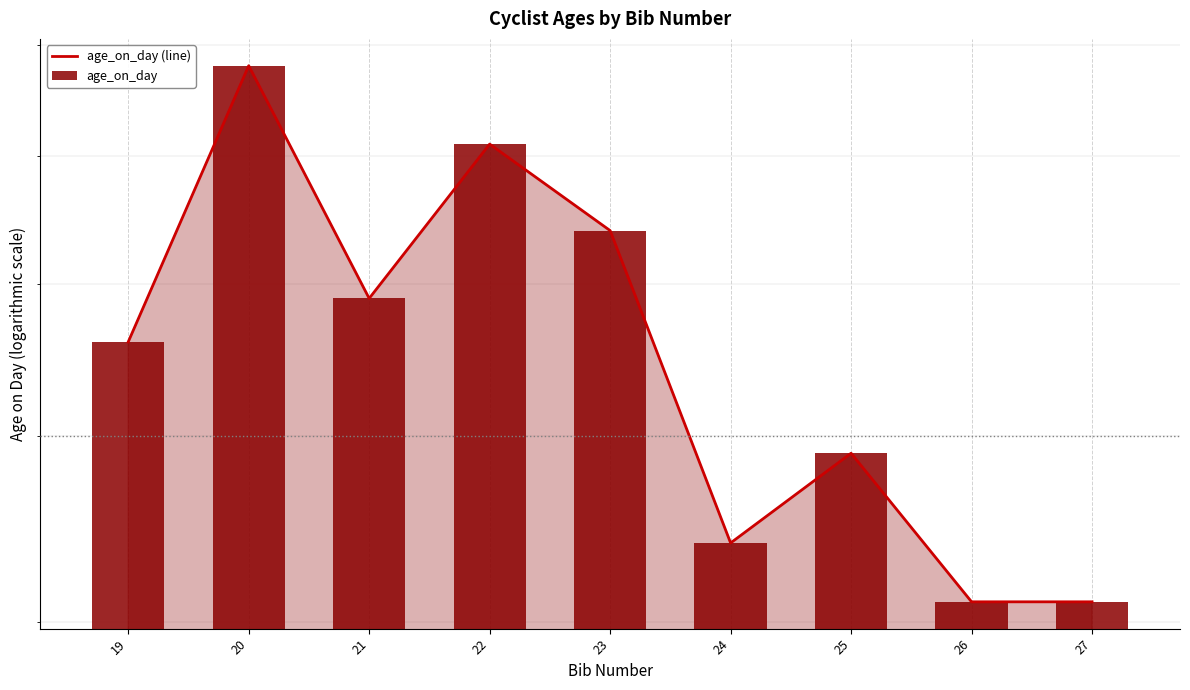

At which label does age_on_day reach its minimum?

26